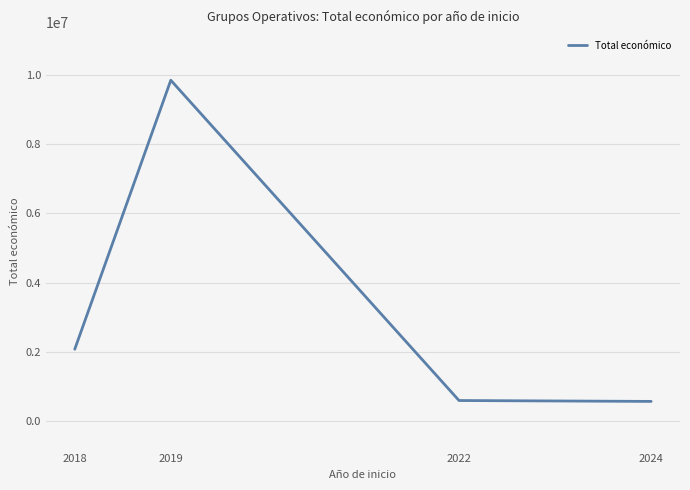

What is the ratio of the value at 2024 to the value at 2022?

1.0